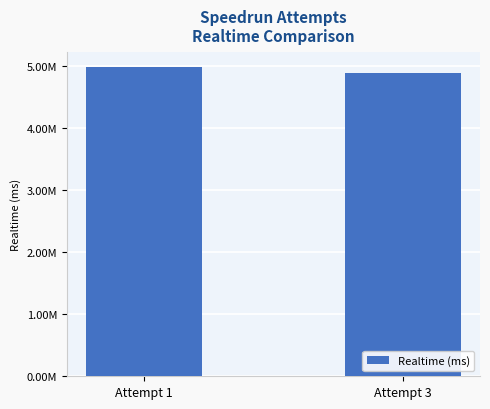

Does the chart contain any negative values?

No